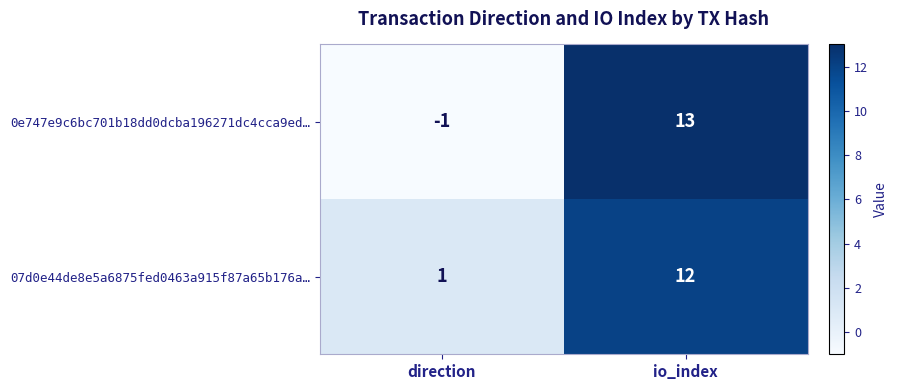

The value of 0e747e9c6bc701b18dd0dcba196271dc4cca9ed… at io_index is 13. True or false?

True